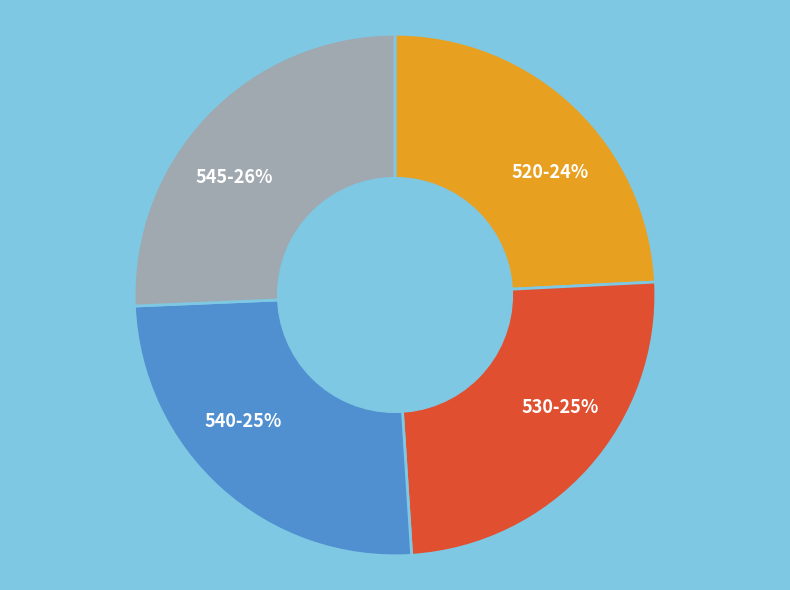

What percentage is the 545 slice, to the nearest percent?

26%